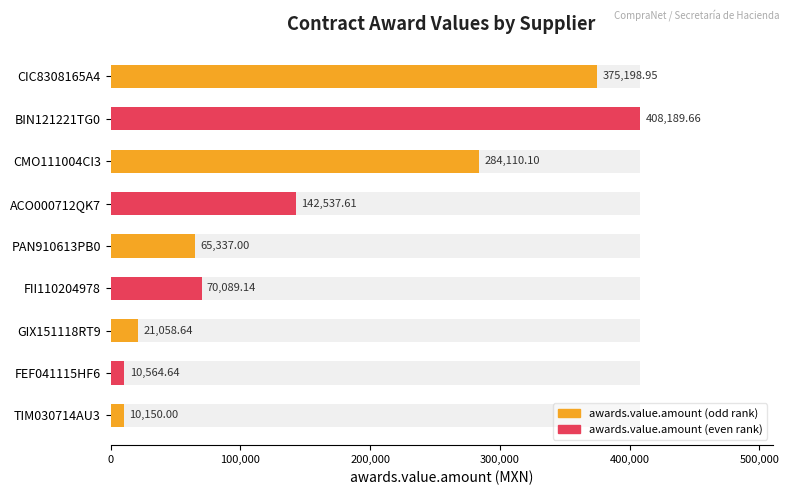

Between ACO000712QK7 and TIM030714AU3, which is larger?

ACO000712QK7